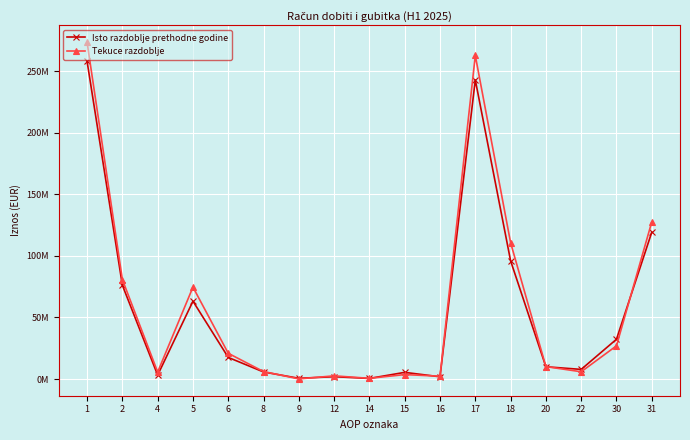

How many interior local valleys does the Tekuce razdoblje series have?

5